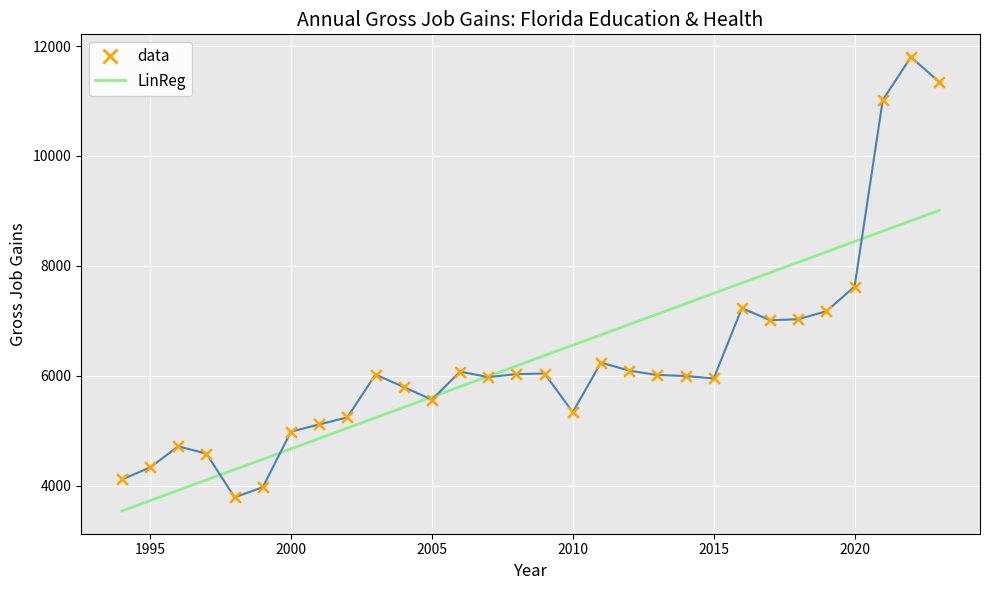

Which series has the largest range (max minus min)?

data